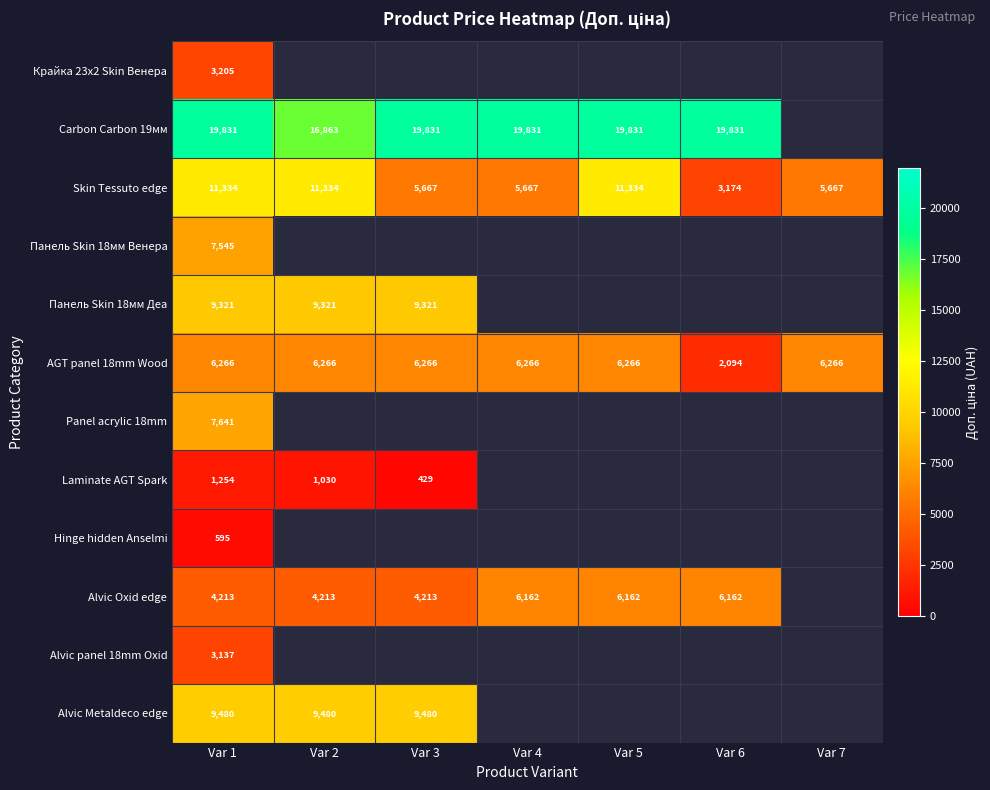

True or false: Панель Skin 18мм Венера has a value of 7545 at Var 1.

True